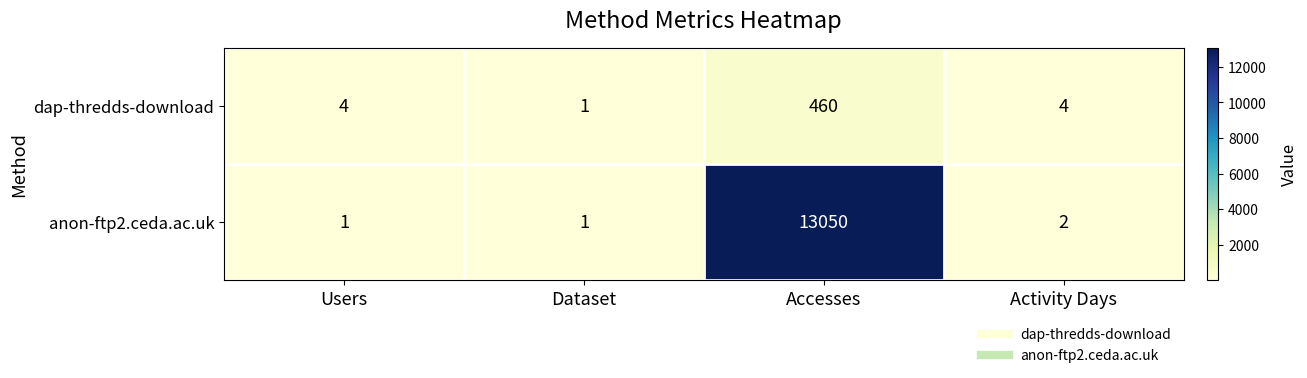

At how many categories does at least one series exceed 189?

1